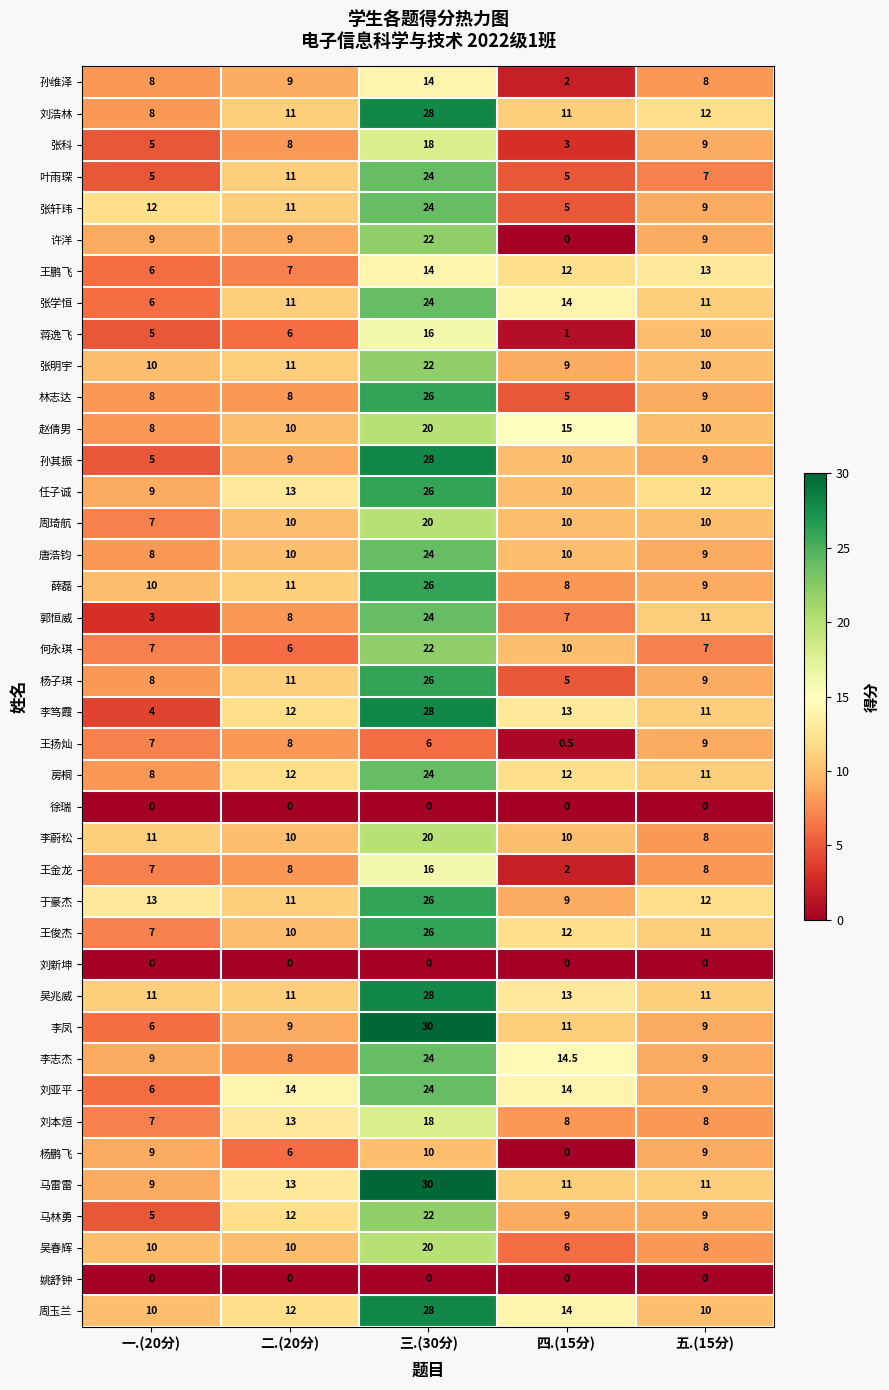

Rank the categories by 薛磊 value from highest to lowest.

三.(30分), 二.(20分), 一.(20分), 五.(15分), 四.(15分)